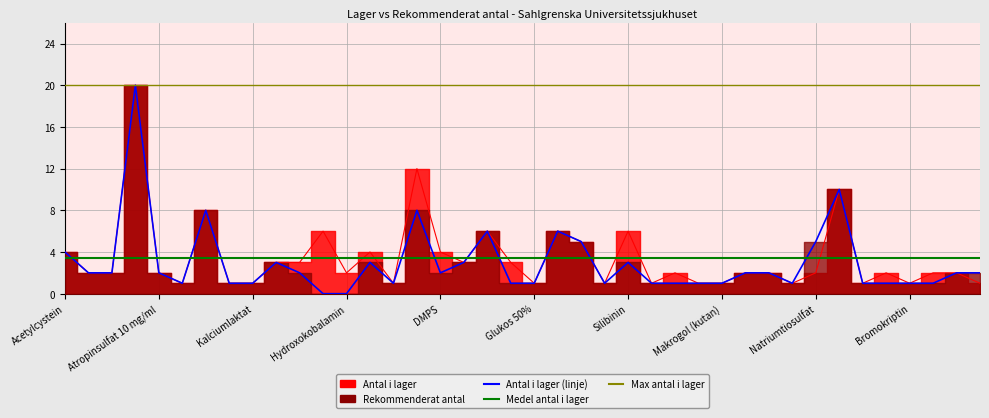

Which series has the largest total across all categories?

Max antal i lager